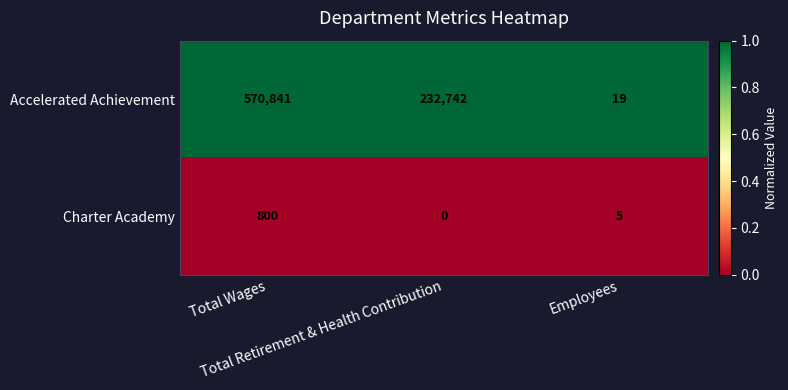

What is the greatest value displayed?

570841